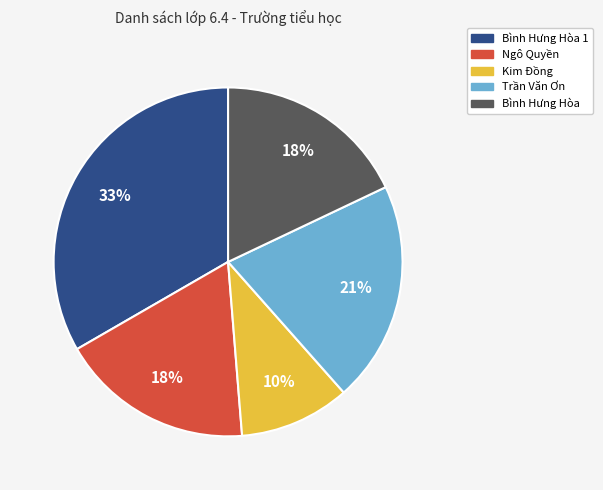

The Ngô Quyền slice represents 18% of the pie. True or false?

True